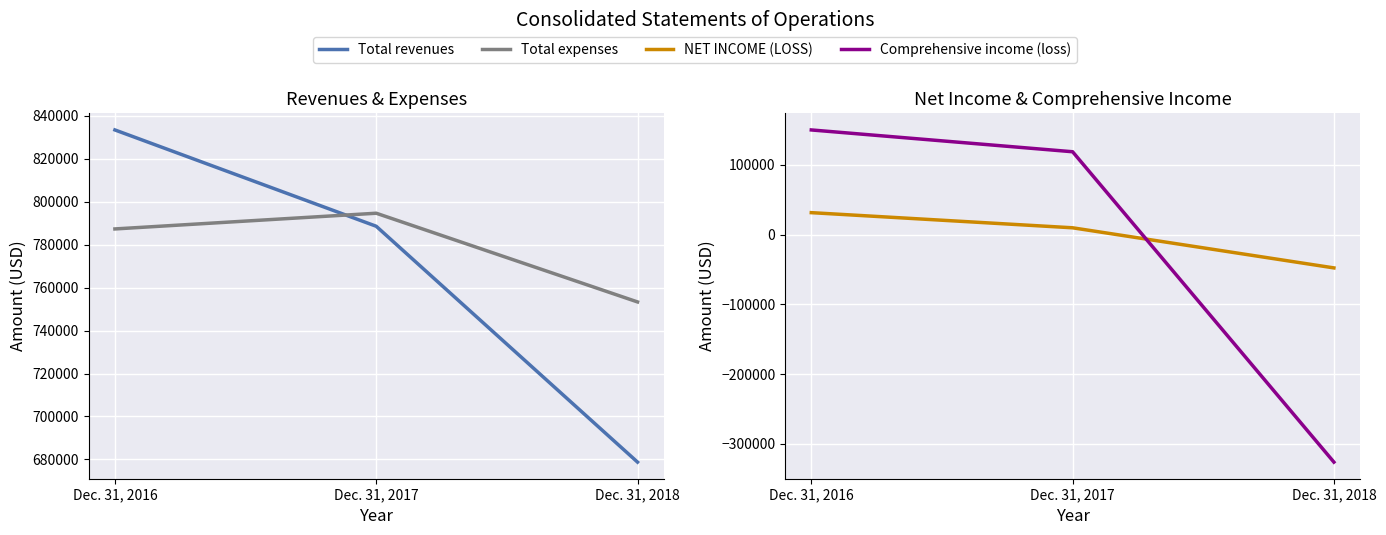

Is it true that NET INCOME (LOSS) equals 10600 at Dec. 31, 2016?

False